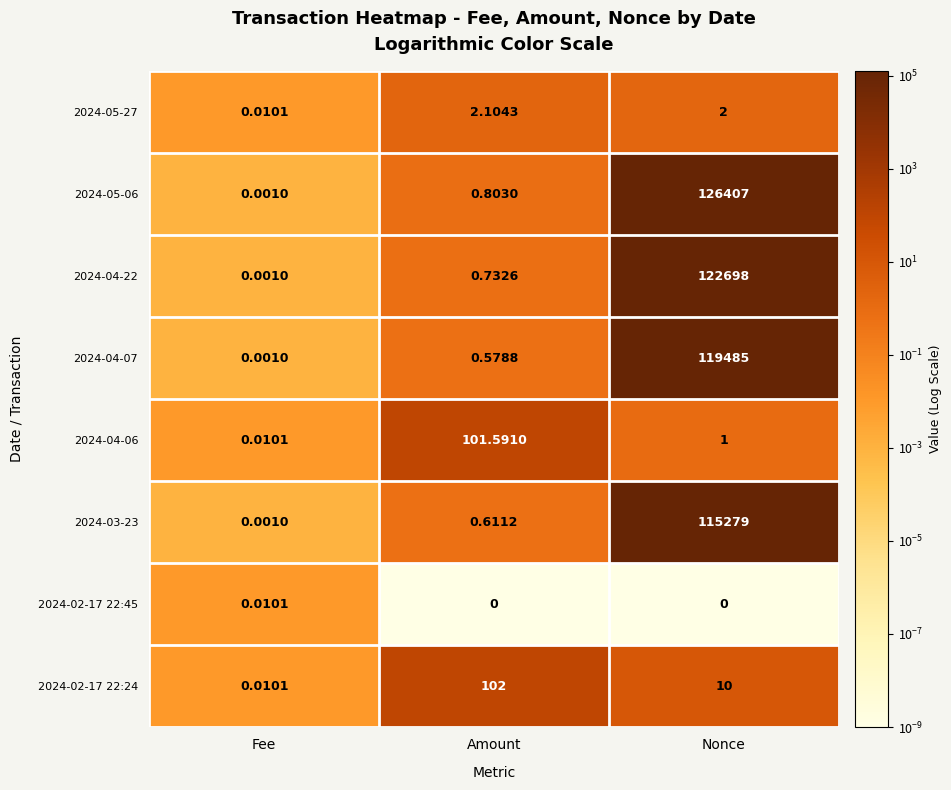

Which category has the highest value in the 2024-04-07 series?

Nonce